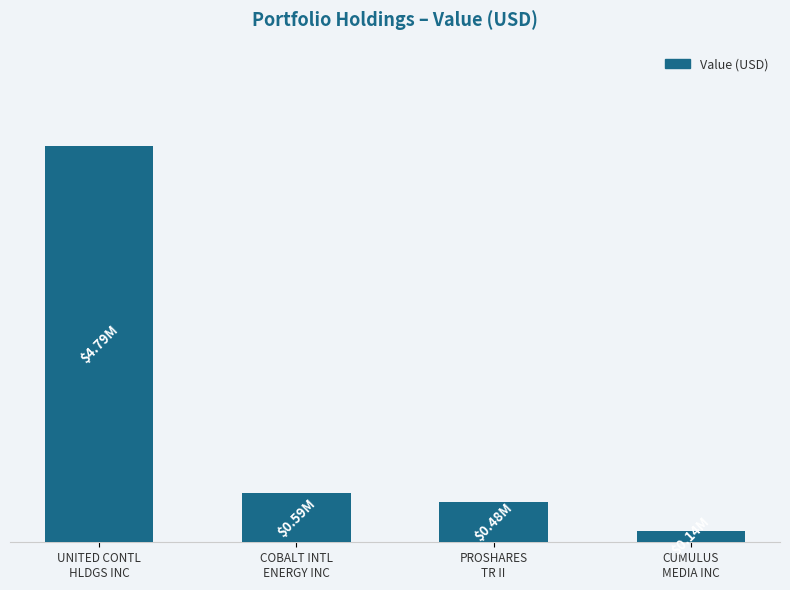

Which has a higher value, UNITED CONTL
HLDGS INC or PROSHARES
TR II?

UNITED CONTL
HLDGS INC